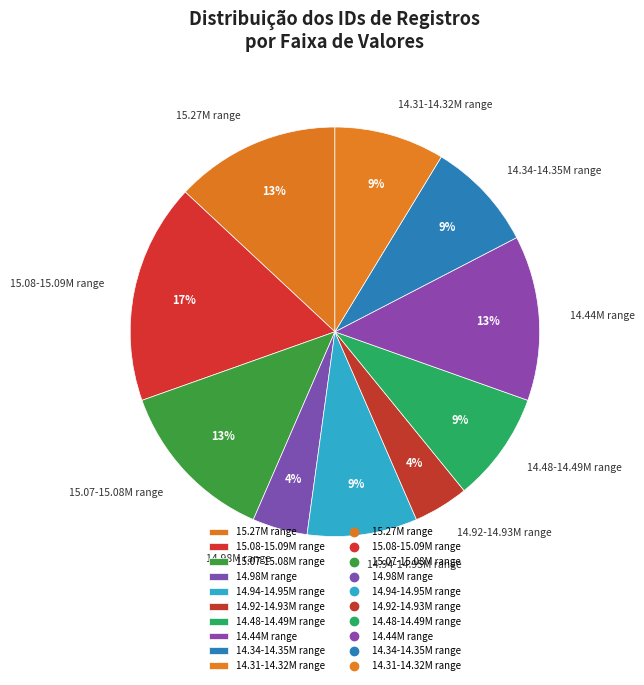

Which has a higher value, 14.34-14.35M range or 15.27M range?

15.27M range